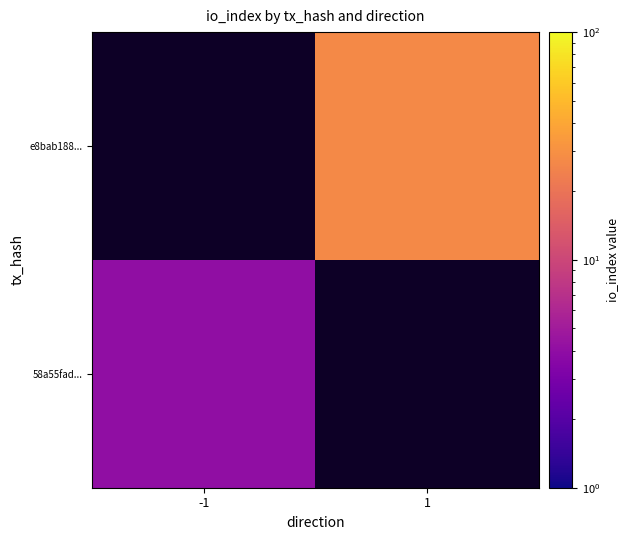

Count the number of categories in the chart.

2